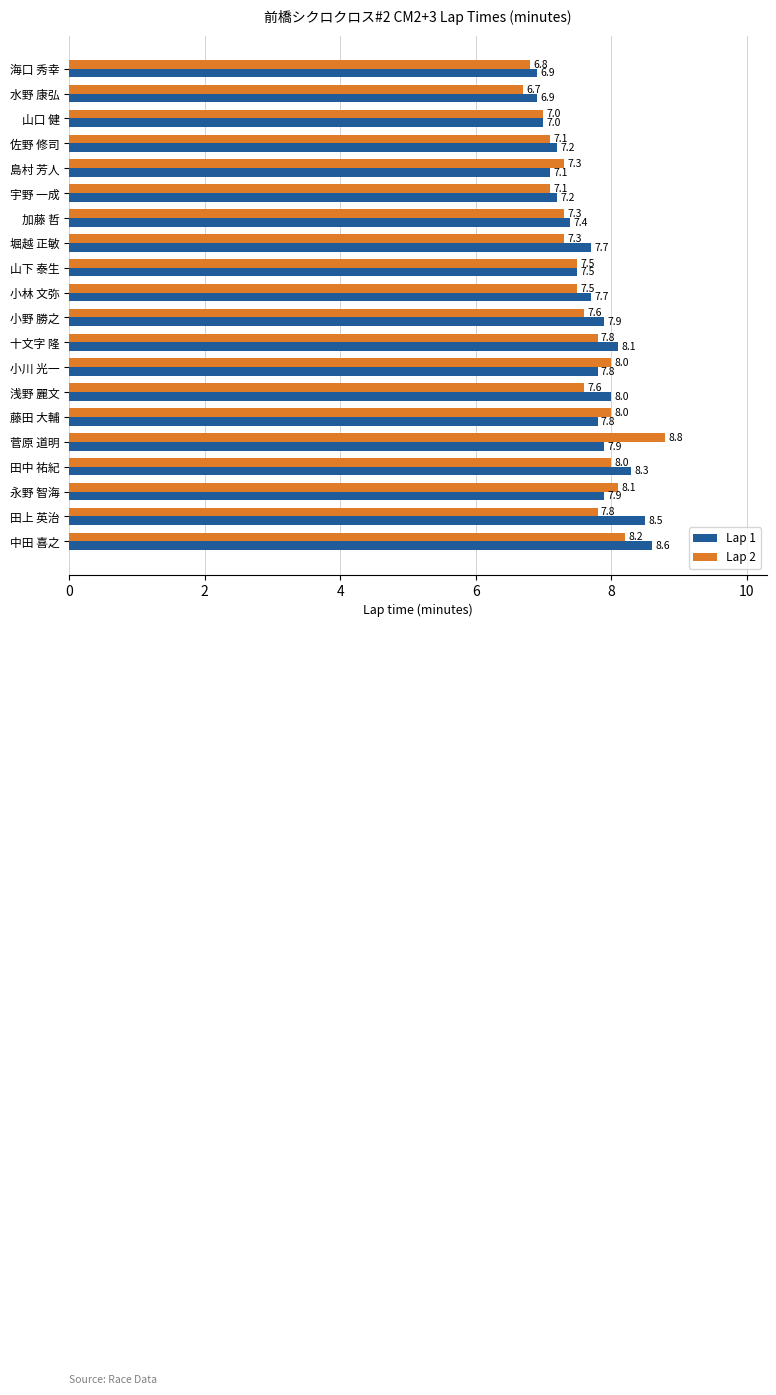

Which category has the highest value in the Lap 2 series?

菅原 道明